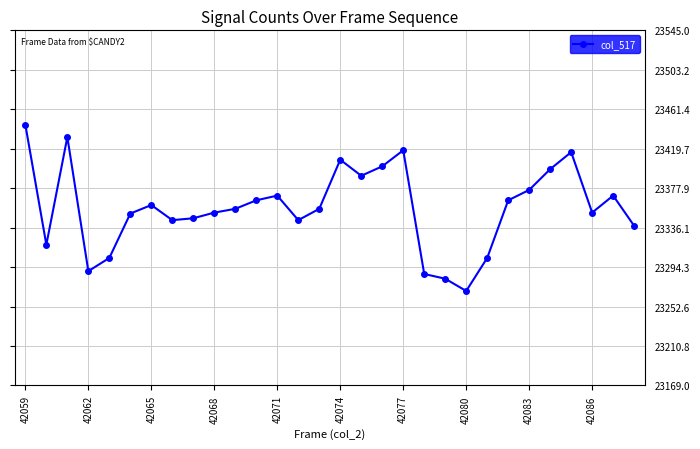

What is the minimum value shown in the chart?

23269